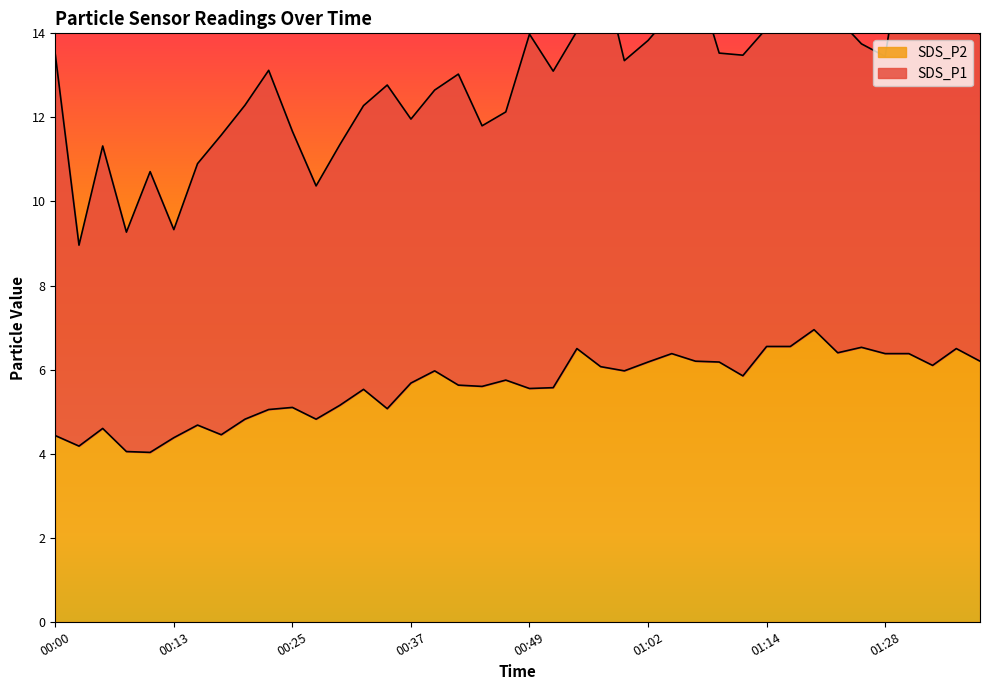

Where does the data first go above 5?

00:22